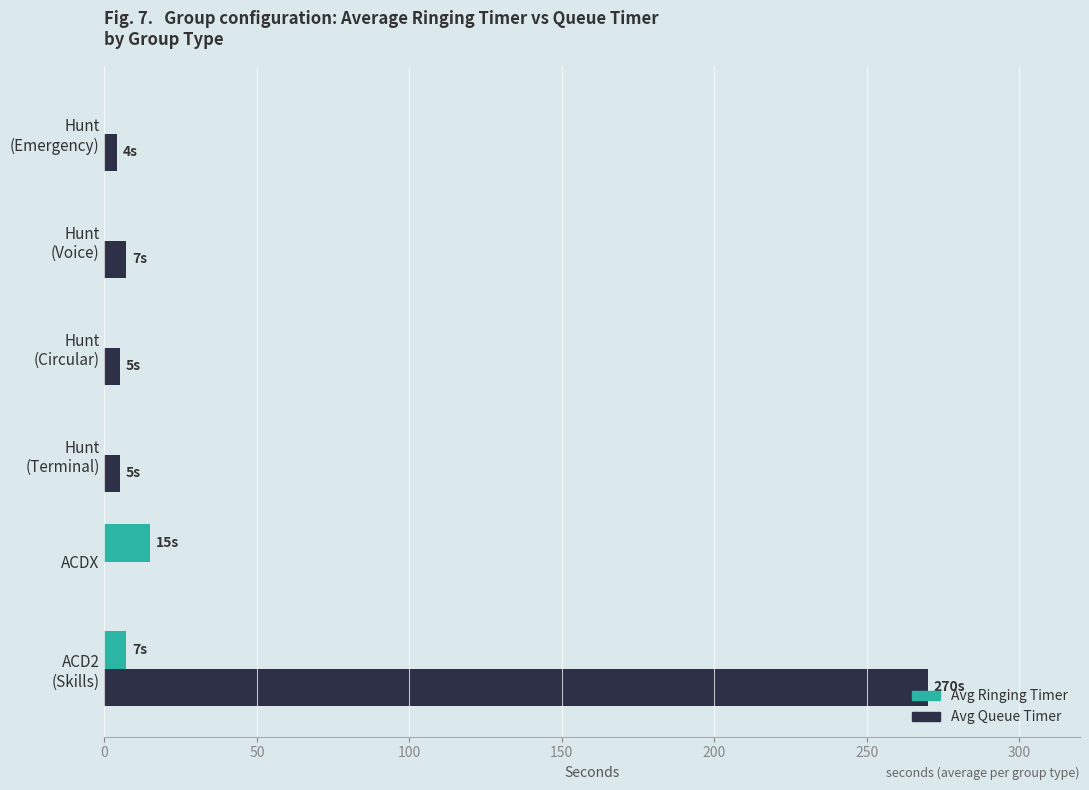

Which category has the highest value in the Avg Ringing Timer series?

ACDX